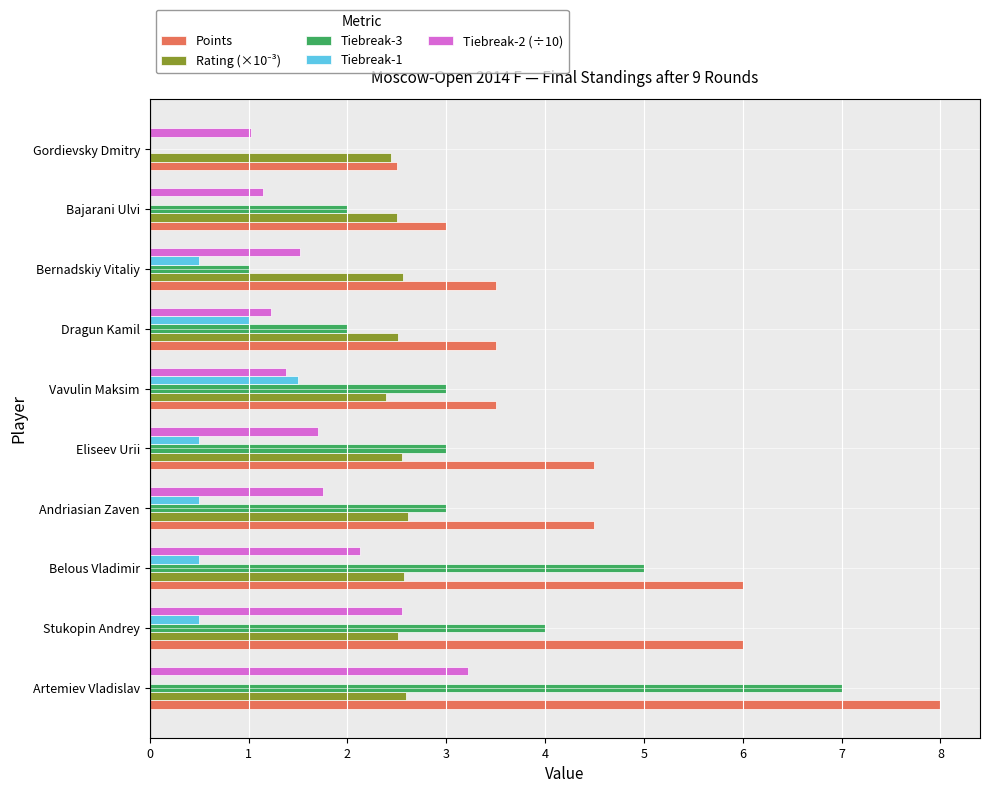

The Points series shows 6.9 at Eliseev Urii. True or false?

False